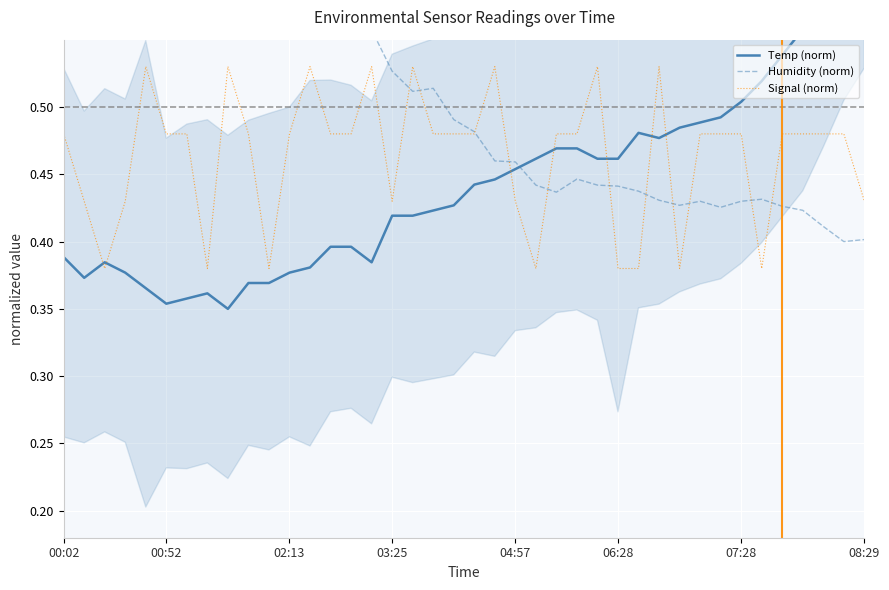

Which has a higher value, 32 or 9?

32